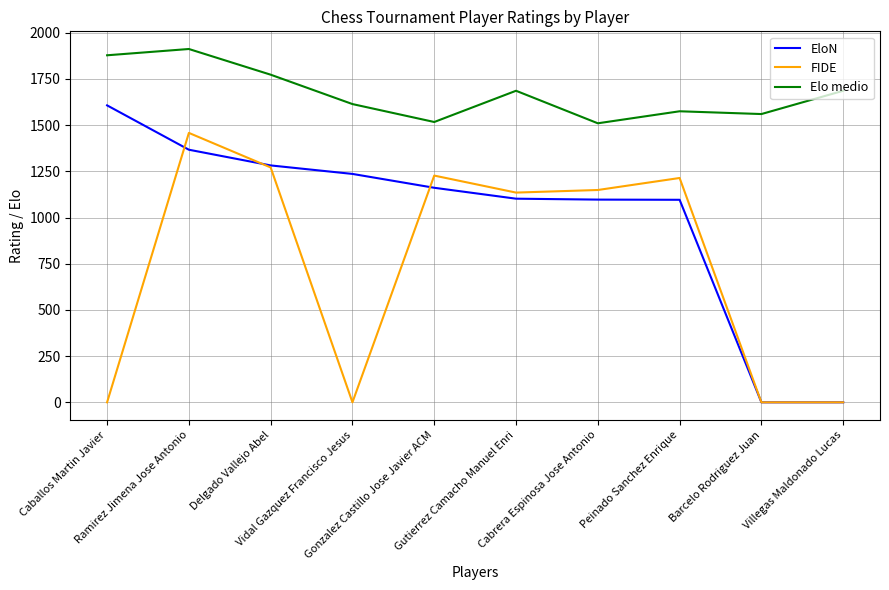

Is the value of FIDE at Vidal Gazquez Francisco Jesus greater than the value of EloN at Gonzalez Castillo Jose Javier ACM?

No